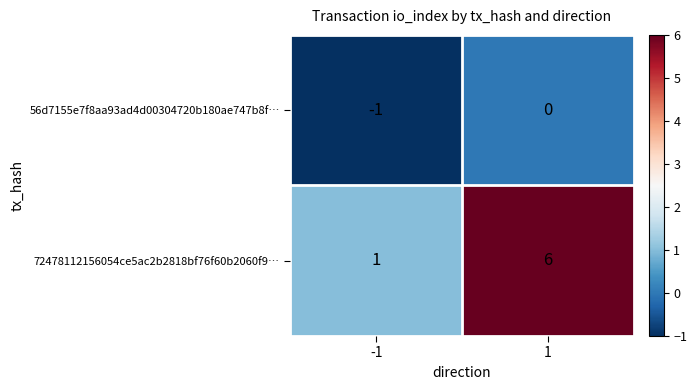

Rank the series by their average value, from highest to lowest.

72478112156054ce5ac2b2818bf76f60b2060f9…, 56d7155e7f8aa93ad4d00304720b180ae747b8f…